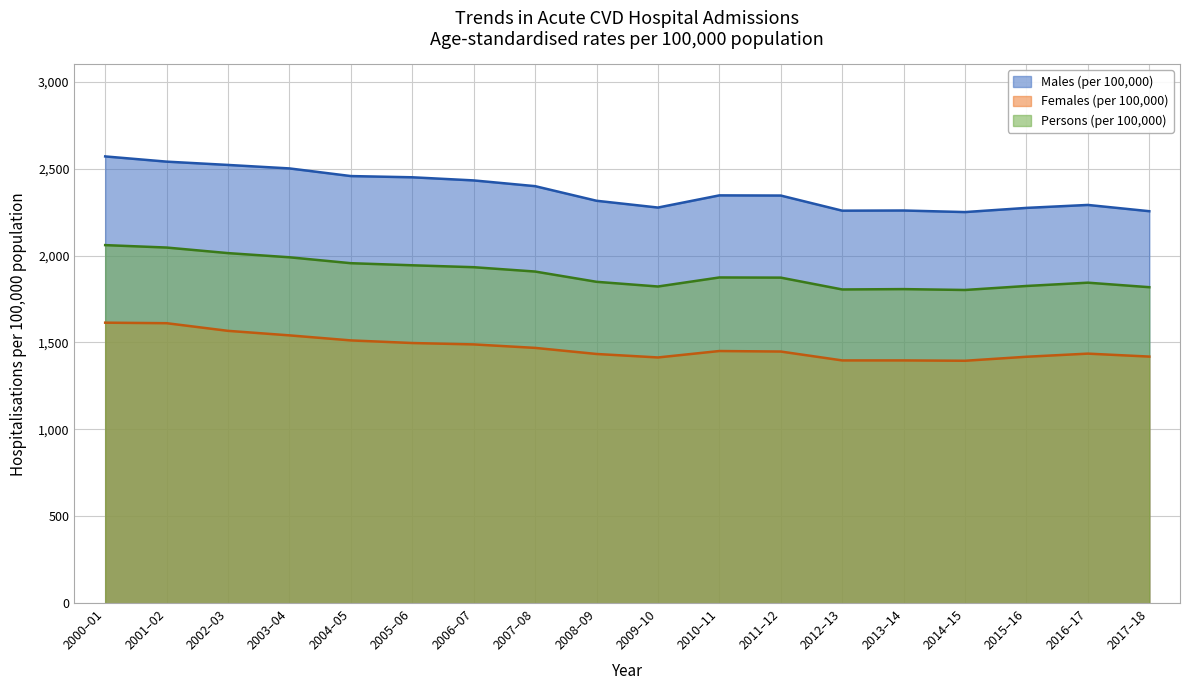

What is the total value across all series at 2000–01?

6244